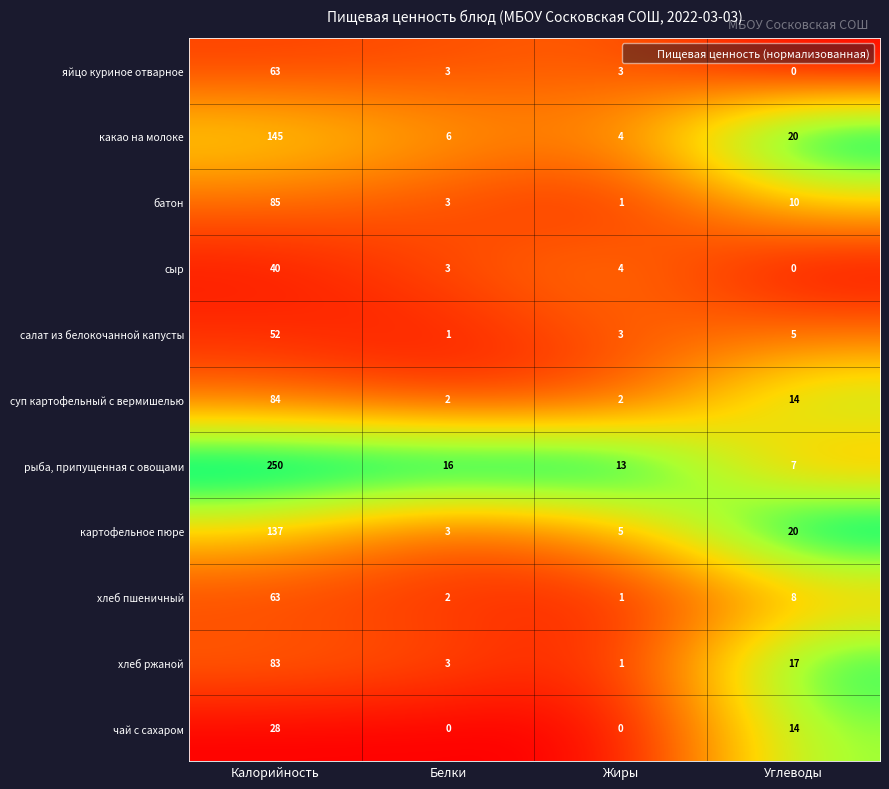

Which label corresponds to the largest value in the chart?

Калорийность